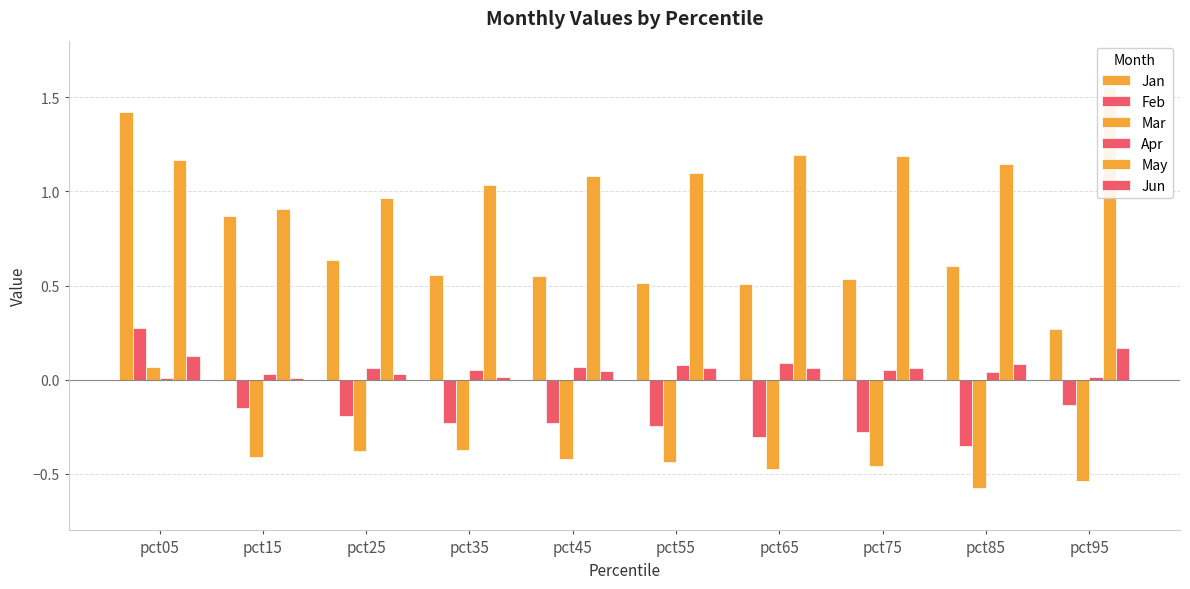

Are the bars grouped side by side (vs. stacked)?

Yes